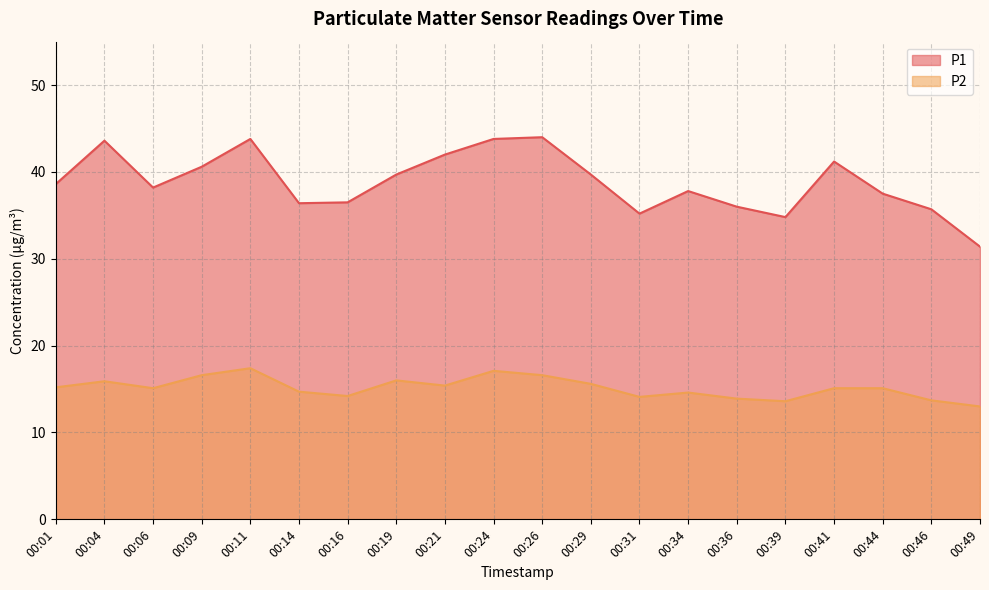

What is the value of the P2 point at the 8th from the left?

16.0